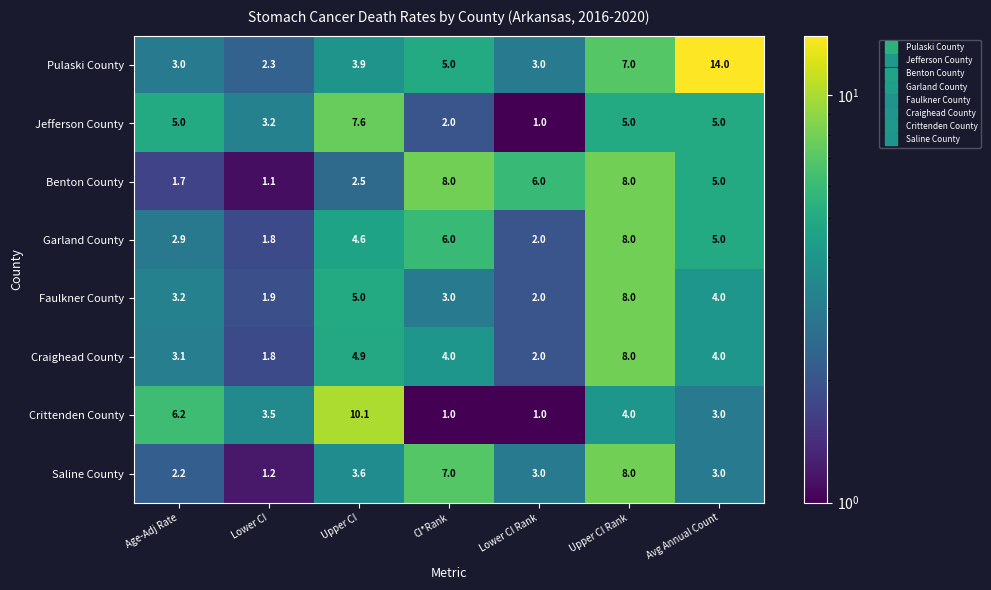

What value does the Jefferson County series have at Lower CI?

3.2